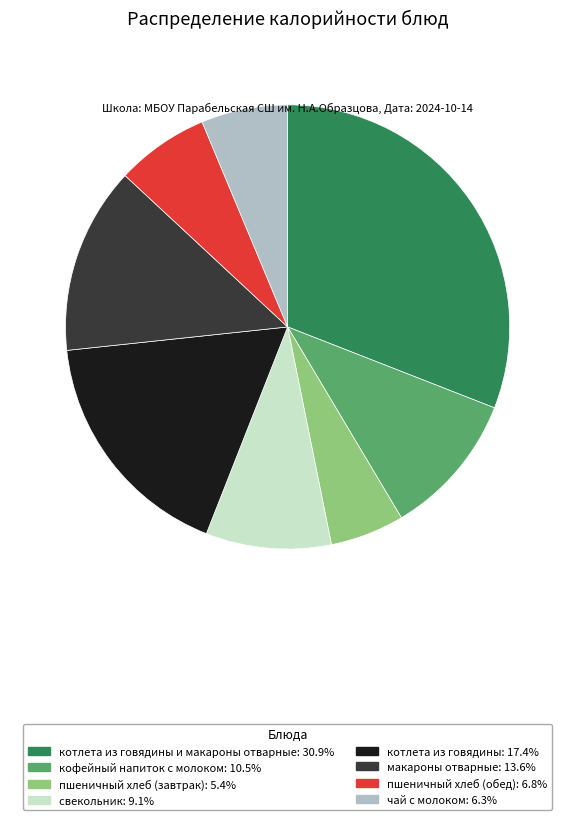

Is there any slice that represents more than half of the pie?

No